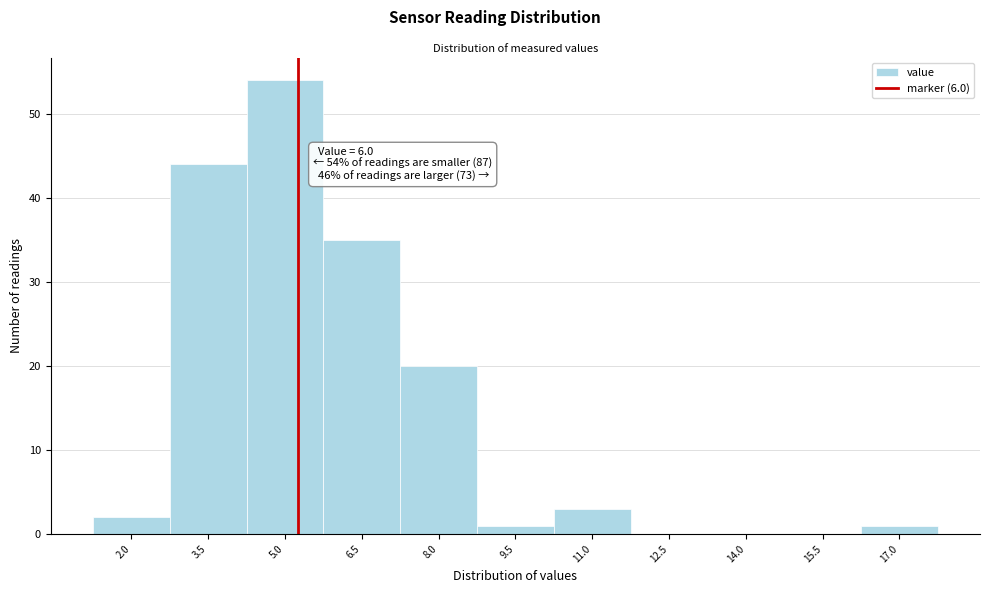

Reading left to right, what are all the values shown in this chart?

2.0=2	3.5=44	5.0=54	6.5=35	8.0=20	9.5=1	11.0=3	12.5=0	14.0=0	15.5=0	17.0=1